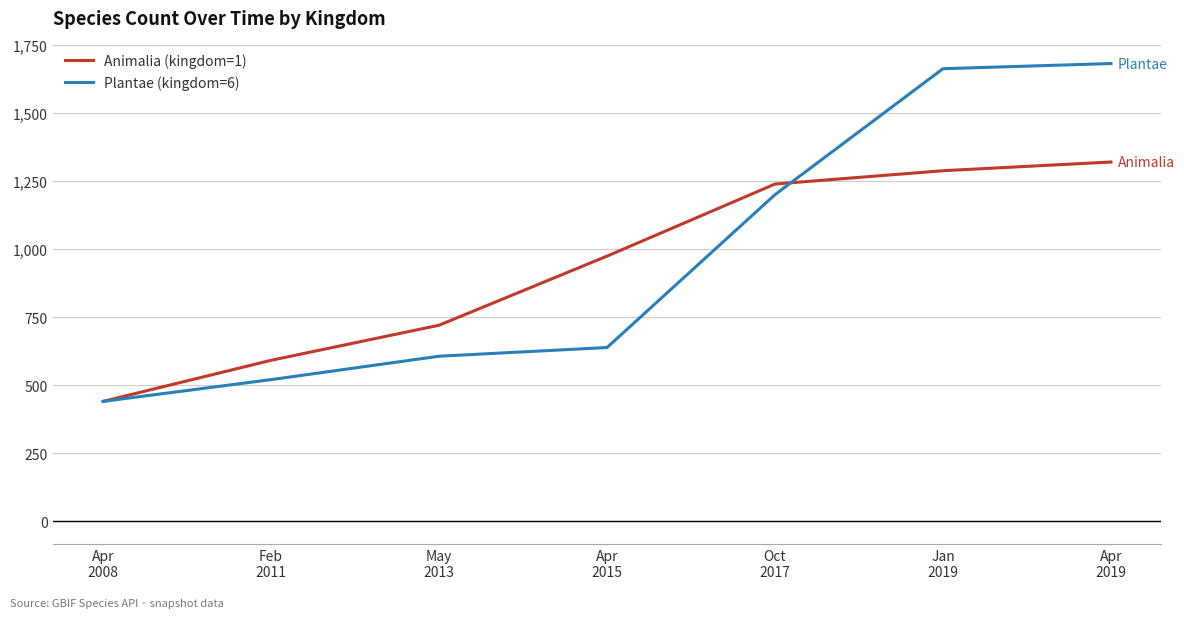

What are all the series names shown in the legend?

Animalia (kingdom=1), Plantae (kingdom=6)